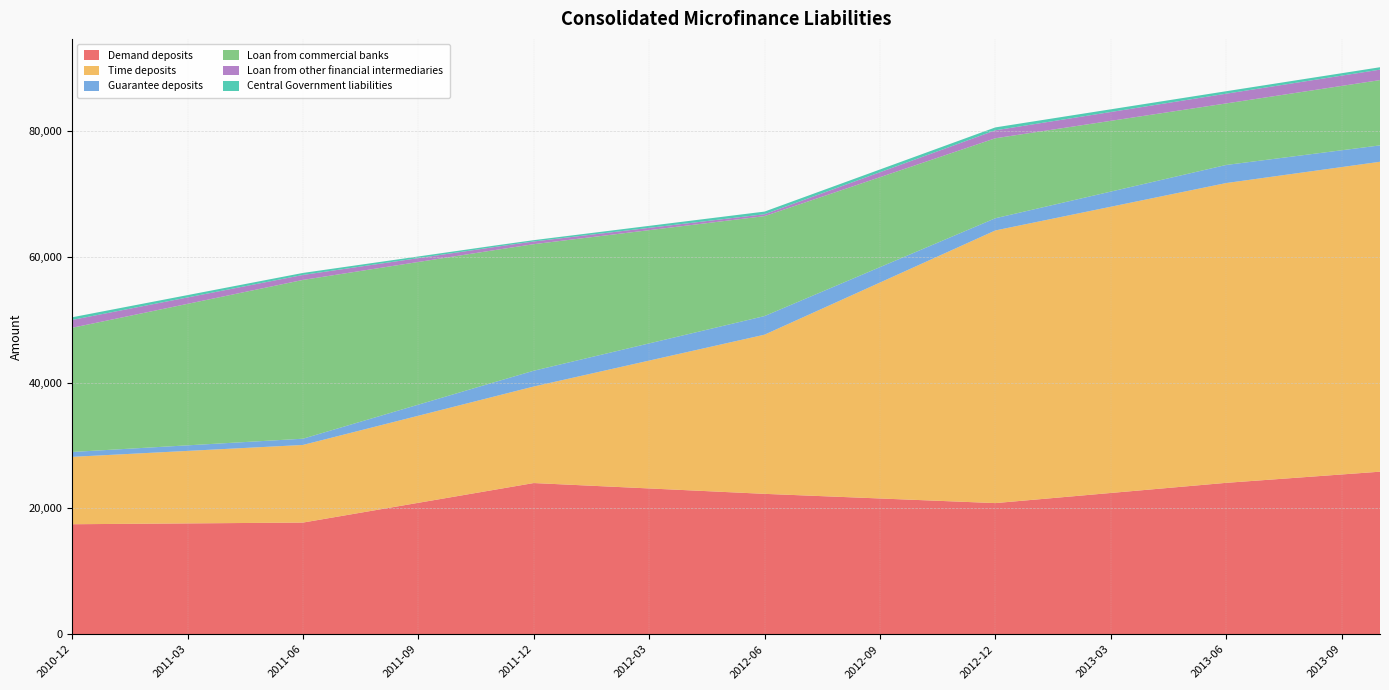

Reading left to right, what are all the values shown in this chart?

Demand deposits: 2010-12=17477.2	2011-01=17521.1	2011-02=17564.9	2011-03=17608.8	2011-04=17652.7	2011-05=17696.5	2011-06=17740.4	2011-07=18787.6	2011-08=19834.8	2011-09=20882.0	2011-10=21929.2	2011-11=22976.4	2011-12=24023.6	2012-01=23737.3	2012-02=23451.0	2012-03=23164.8	2012-04=22878.5	2012-05=22592.2	2012-06=22306.0	2012-07=22060.9	2012-08=21815.9	2012-09=21570.8	2012-10=21325.8	2012-11=21080.7	2012-12=20835.7	2013-01=21372.2	2013-02=21908.7	2013-03=22445.3	2013-04=22981.8	2013-05=23518.3	2013-06=24054.8	2013-07=24498.2	2013-08=24941.6	2013-09=25385.1	2013-10=25828.5
Time deposits: 2010-12=10707.7	2011-01=10979.1	2011-02=11250.4	2011-03=11521.8	2011-04=11793.1	2011-05=12064.5	2011-06=12335.9	2011-07=12836.2	2011-08=13336.5	2011-09=13836.8	2011-10=14337.1	2011-11=14837.5	2011-12=15337.8	2012-01=16997.2	2012-02=18656.6	2012-03=20316.1	2012-04=21975.5	2012-05=23634.9	2012-06=25294.3	2012-07=28299.7	2012-08=31305.1	2012-09=34310.5	2012-10=37315.9	2012-11=40321.3	2012-12=43326.7	2013-01=44045.4	2013-02=44764.2	2013-03=45483.0	2013-04=46201.7	2013-05=46920.4	2013-06=47639.2	2013-07=48041.3	2013-08=48443.4	2013-09=48845.5	2013-10=49247.7
Guarantee deposits: 2010-12=774.1	2011-01=810.4	2011-02=846.6	2011-03=882.9	2011-04=919.2	2011-05=955.4	2011-06=991.7	2011-07=1248.5	2011-08=1505.3	2011-09=1762.0	2011-10=2018.8	2011-11=2275.6	2011-12=2508.7	2012-01=2583.5	2012-02=2658.3	2012-03=2733.1	2012-04=2807.9	2012-05=2882.8	2012-06=2957.6	2012-07=2787.9	2012-08=2618.1	2012-09=2448.4	2012-10=2278.7	2012-11=2108.9	2012-12=1939.2	2013-01=2095.0	2013-02=2250.7	2013-03=2406.5	2013-04=2562.2	2013-05=2718.0	2013-06=2873.7	2013-07=2806.2	2013-08=2738.8	2013-09=2671.3	2013-10=2603.8
Loan from commercial banks: 2010-12=19735.6	2011-01=20651.6	2011-02=21567.5	2011-03=22483.5	2011-04=23399.4	2011-05=24315.4	2011-06=25231.4	2011-07=24378.1	2011-08=23524.8	2011-09=22671.5	2011-10=21818.3	2011-11=20965.0	2011-12=20111.7	2012-01=19406.5	2012-02=18701.3	2012-03=17996.1	2012-04=17290.9	2012-05=16585.7	2012-06=15880.5	2012-07=15352.1	2012-08=14823.6	2012-09=14295.2	2012-10=13766.7	2012-11=13238.3	2012-12=12709.8	2013-01=12221.3	2013-02=11732.8	2013-03=11244.3	2013-04=10755.8	2013-05=10267.3	2013-06=9778.9	2013-07=9927.7	2013-08=10076.6	2013-09=10225.5	2013-10=10374.3
Loan from other financial intermediaries: 2010-12=1247.0	2011-01=1171.4	2011-02=1095.8	2011-03=1020.1	2011-04=944.5	2011-05=868.9	2011-06=793.3	2011-07=732.4	2011-08=671.5	2011-09=610.6	2011-10=549.8	2011-11=488.9	2011-12=428.0	2012-01=407.1	2012-02=386.2	2012-03=365.3	2012-04=344.3	2012-05=323.4	2012-06=302.5	2012-07=463.1	2012-08=623.6	2012-09=784.2	2012-10=944.7	2012-11=1105.3	2012-12=1265.8	2013-01=1312.6	2013-02=1359.5	2013-03=1406.3	2013-04=1453.1	2013-05=1499.9	2013-06=1546.8	2013-07=1575.4	2013-08=1604.1	2013-09=1632.7	2013-10=1661.4
Central Government liabilities: 2010-12=423.0	2011-01=405.6	2011-02=388.3	2011-03=370.9	2011-04=353.5	2011-05=336.2	2011-06=318.8	2011-07=300.7	2011-08=282.7	2011-09=264.6	2011-10=246.5	2011-11=228.5	2011-12=210.4	2012-01=245.3	2012-02=280.2	2012-03=315.1	2012-04=349.9	2012-05=384.8	2012-06=419.7	2012-07=426.4	2012-08=433.1	2012-09=439.9	2012-10=446.6	2012-11=453.3	2012-12=460.0	2013-01=448.6	2013-02=437.2	2013-03=425.8	2013-04=414.3	2013-05=402.9	2013-06=391.5	2013-07=389.3	2013-08=387.1	2013-09=384.8	2013-10=382.6